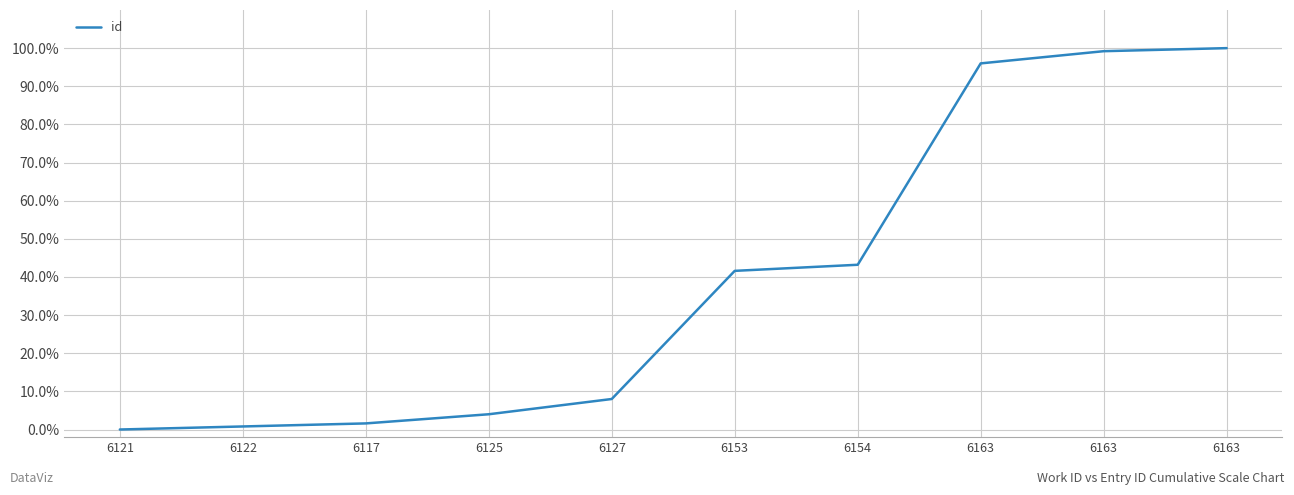

Does the chart display data point markers on the line(s)?

No